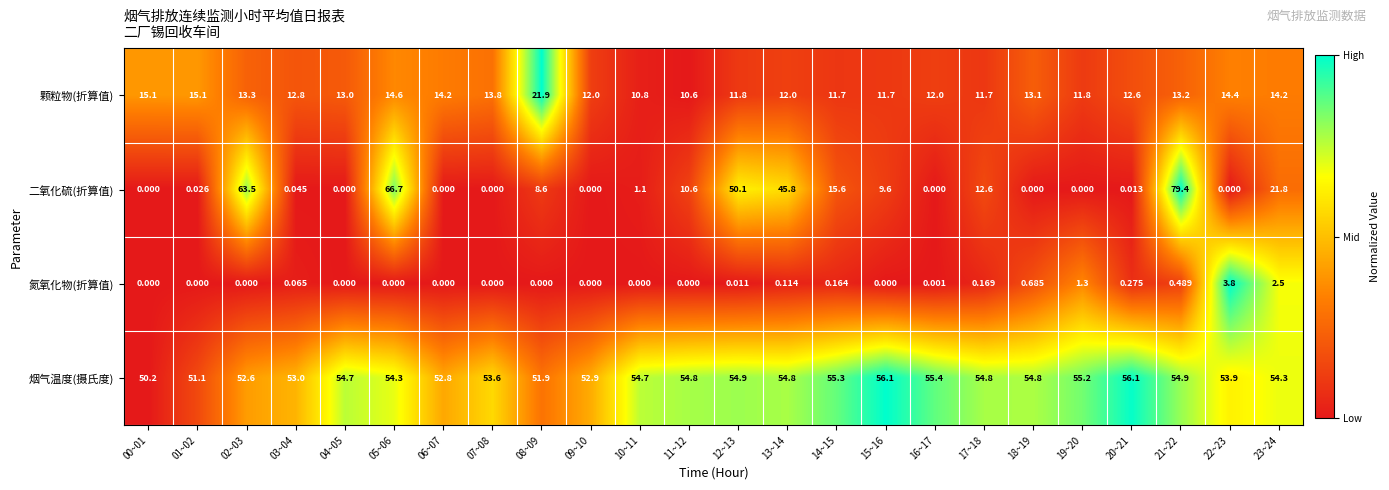

Which series has the widest spread of values?

二氧化硫(折算值)